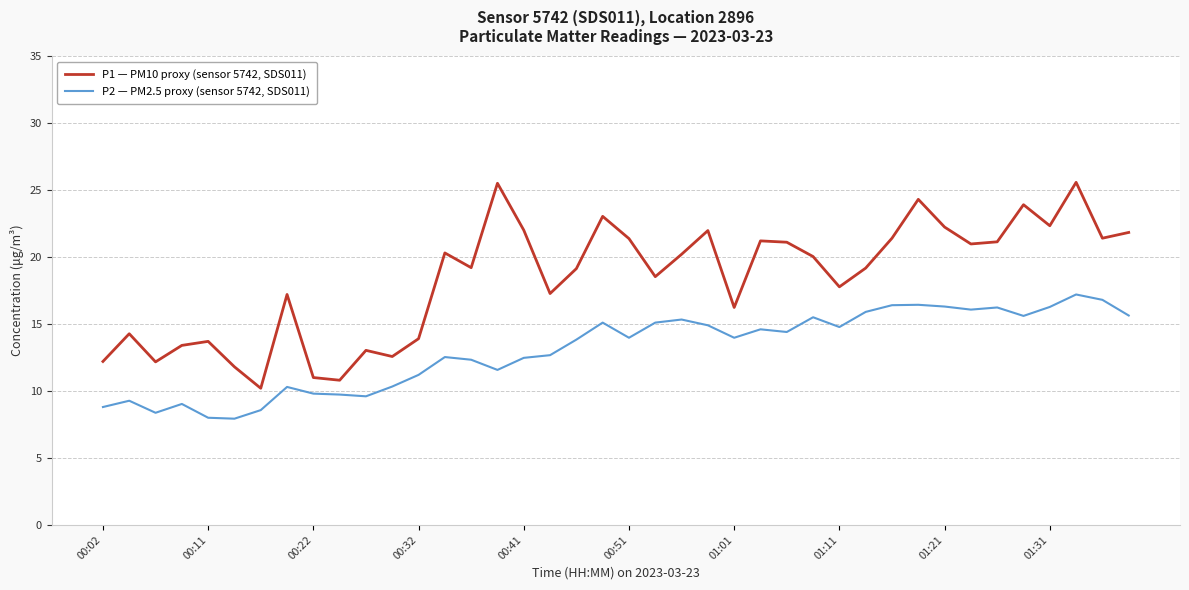

What is the maximum value for P2 — PM2.5 proxy (sensor 5742, SDS011)?

17.2